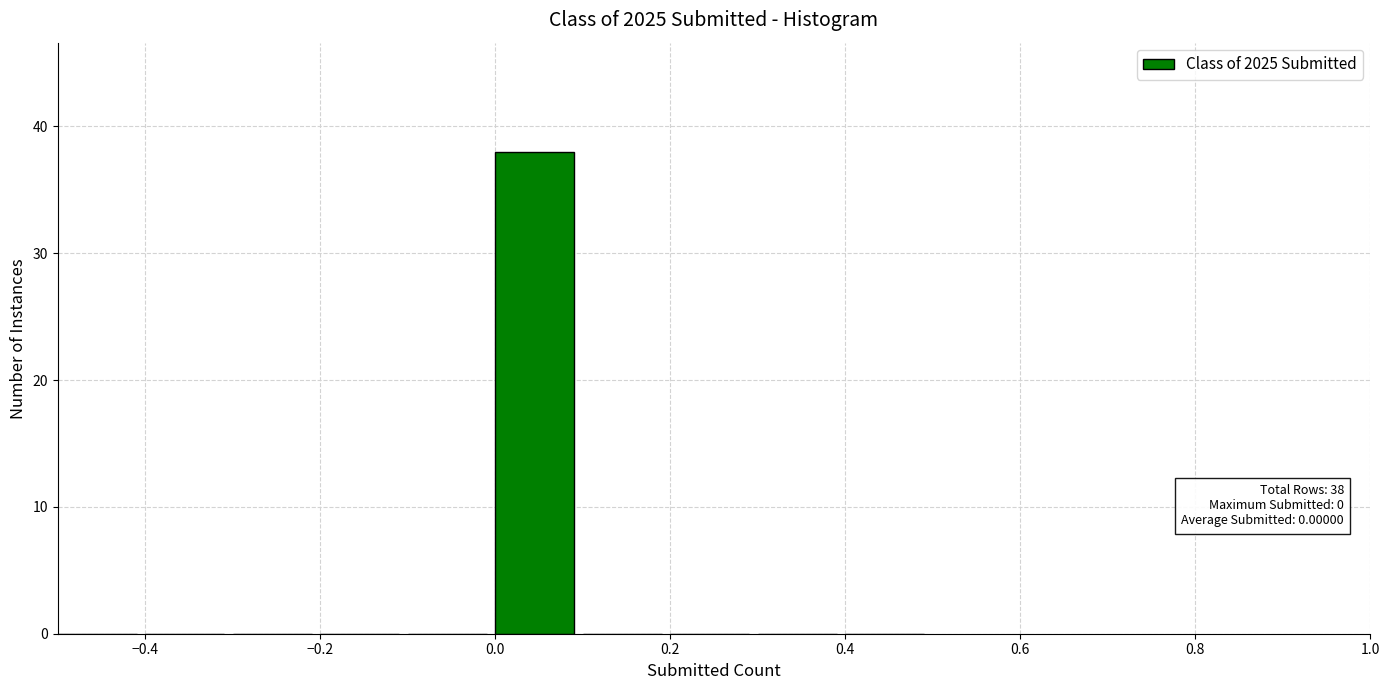

Which range on the x-axis has the tallest bar?

0.0 to 0.1